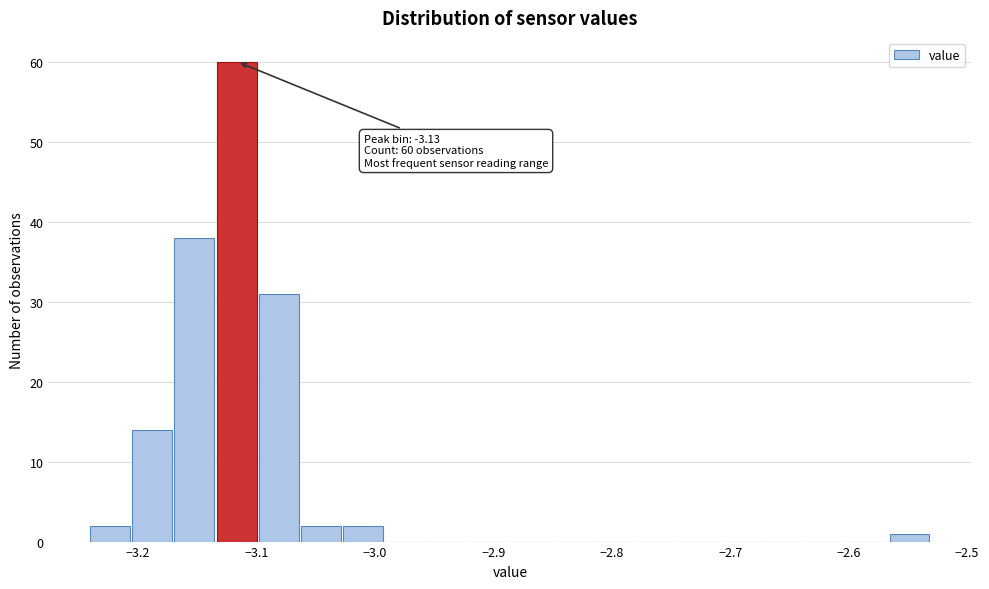

Around what value on the x-axis is the tallest bar? Give the approximate position of its centre, as read against the axis.

-3.12